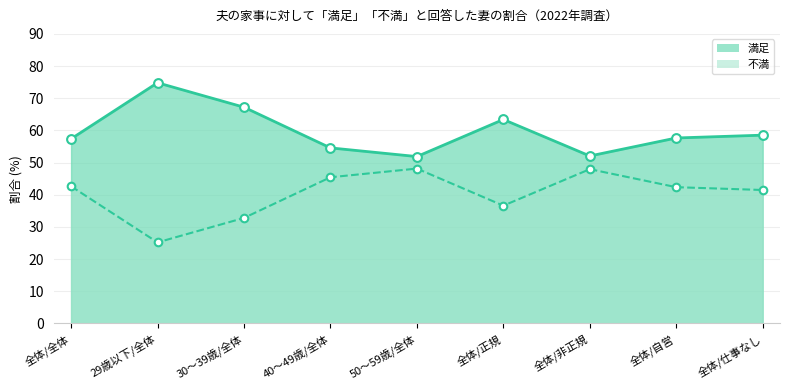

Which series contains the highest Y value?

不満